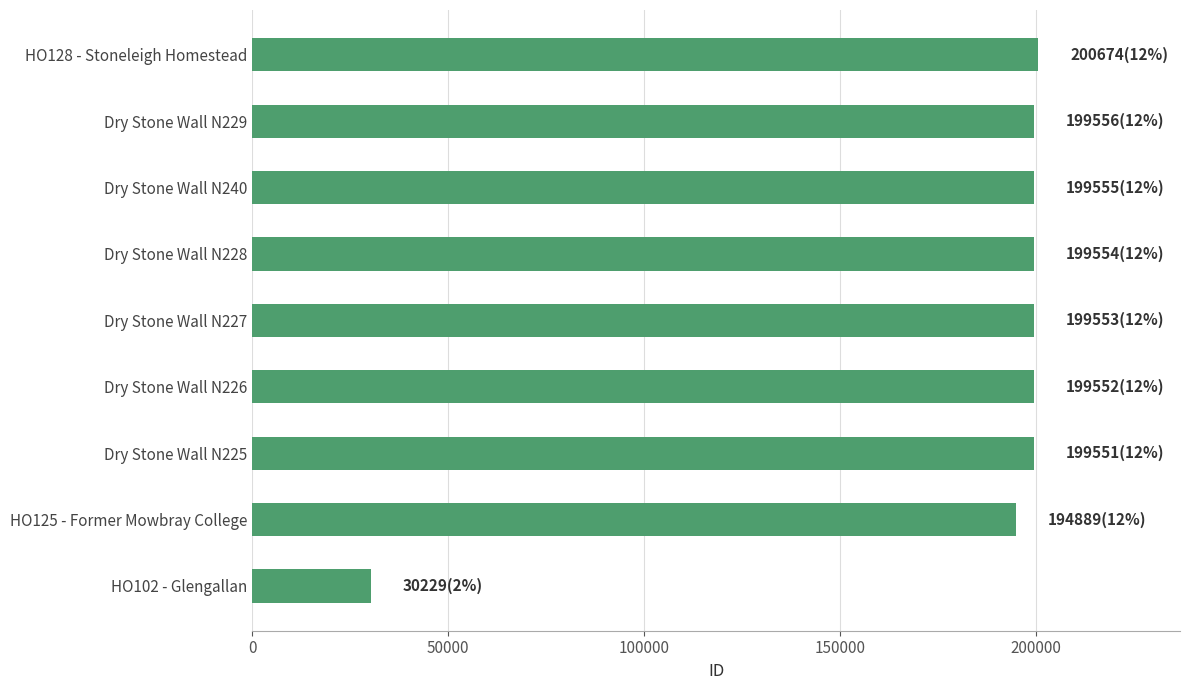

Is it true that the value at Dry Stone Wall N229 is 343372?

False